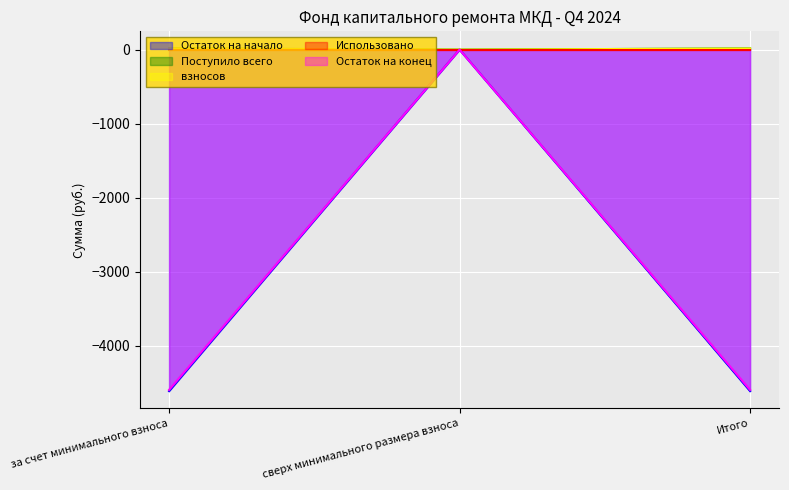

Which series changed the most between сверх минимального размера взноса and Итого?

Остаток на начало